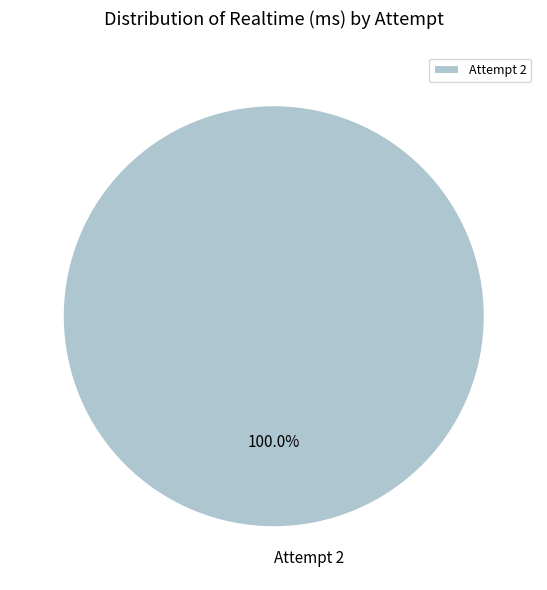

How many slices are in this pie chart?

1